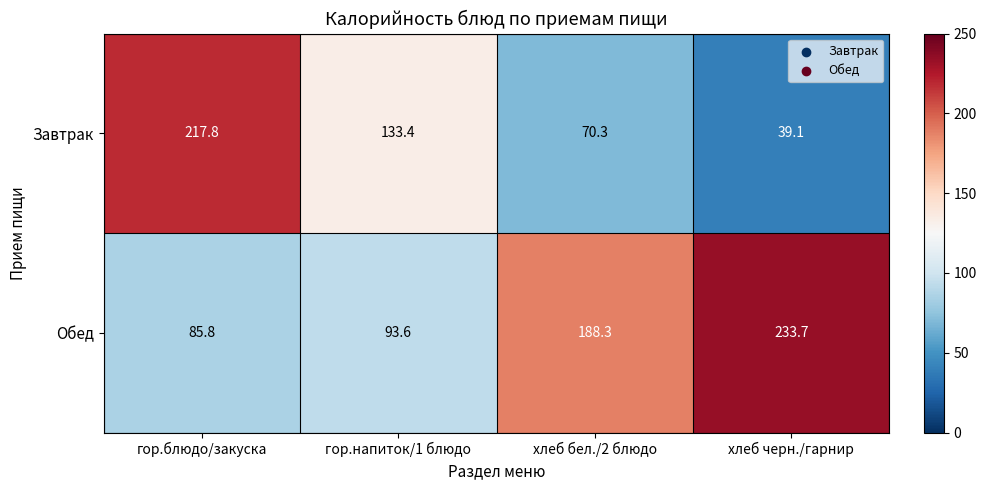

How many data points in Обед are less than 188?

2